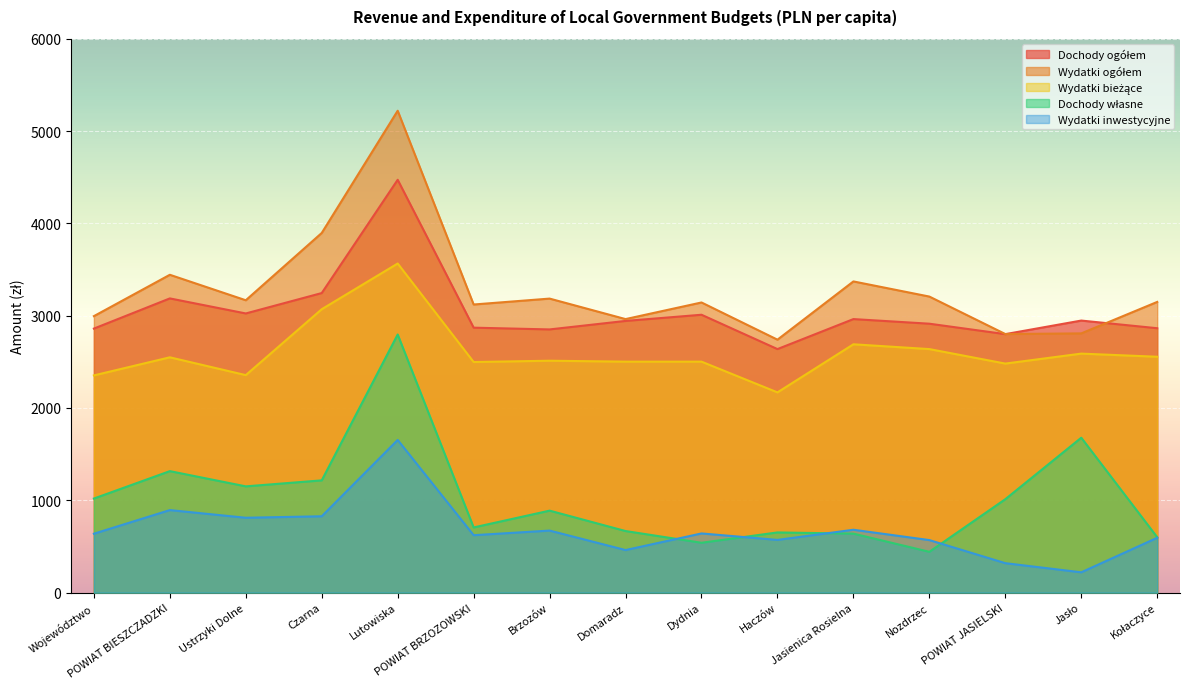

What is the label of the 11th point from the left?

Jasienica Rosielna